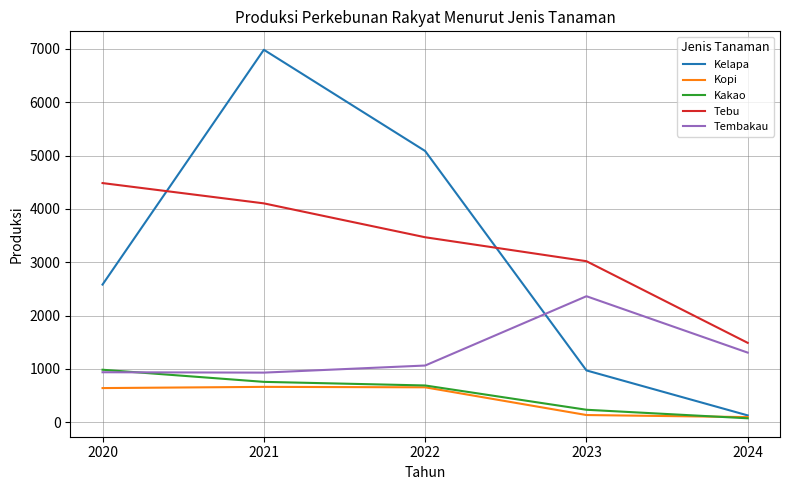

Which series has the largest range (max minus min)?

Kelapa